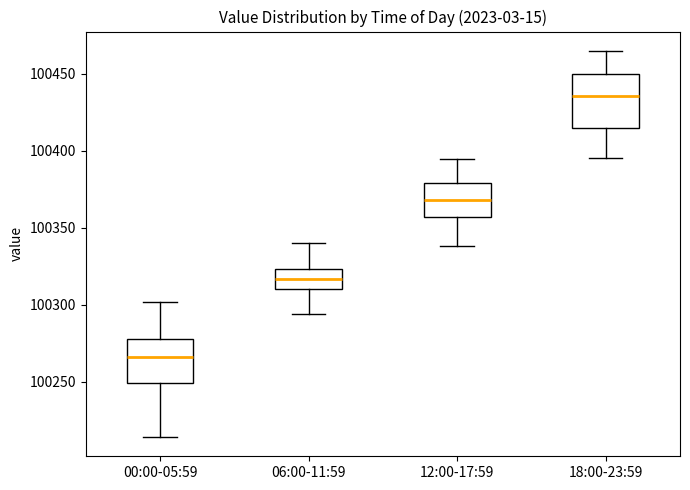

Which box has the highest median line?

18:00-23:59